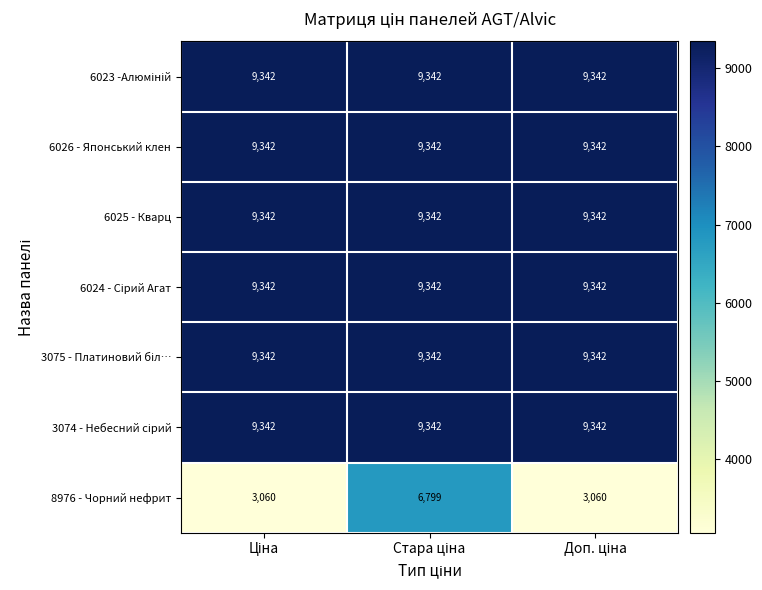

What is the sum of all 8976 - Чорний нефрит values?

12919